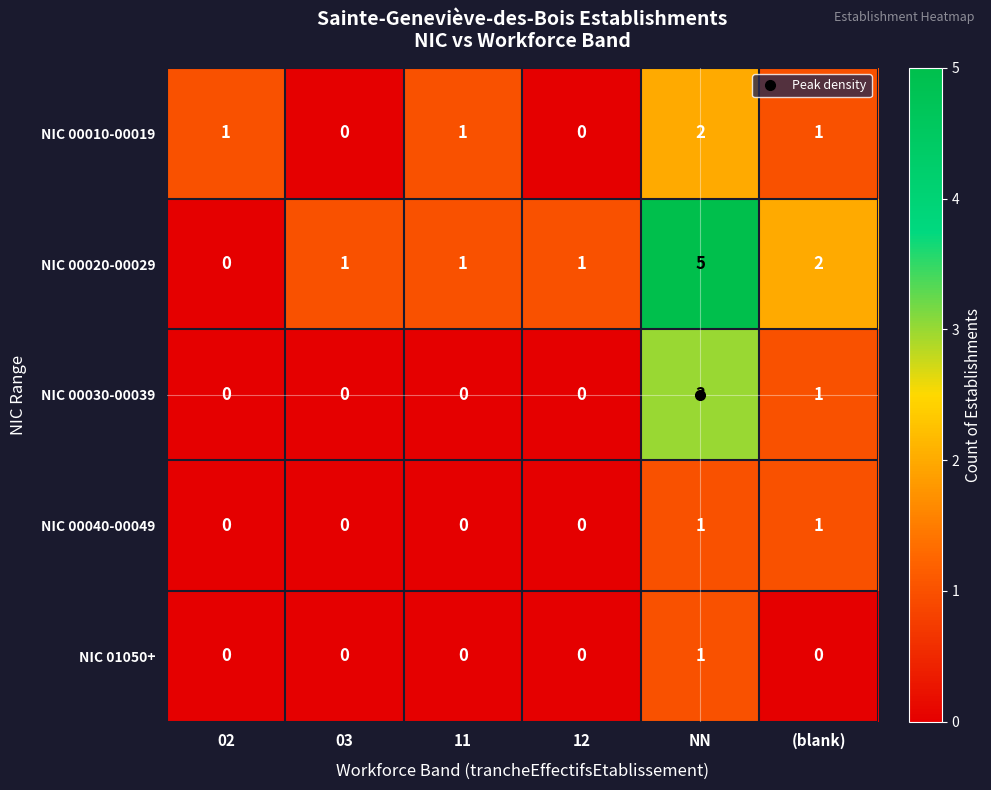

Is it true that NIC 01050+ equals 0 at 12?

True